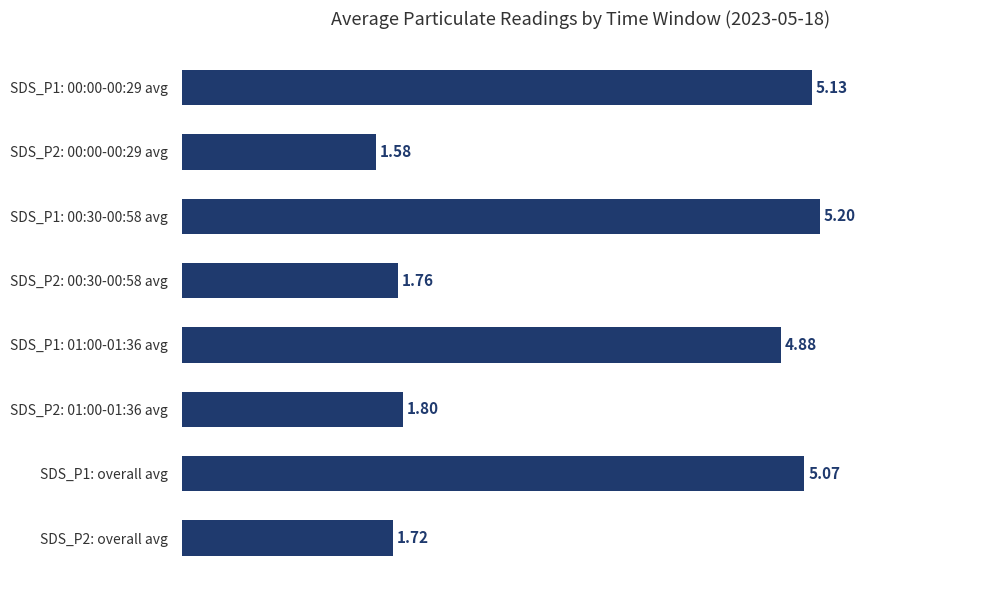

Between SDS_P1: 00:30-00:58 avg and SDS_P2: 00:00-00:29 avg, which is larger?

SDS_P1: 00:30-00:58 avg